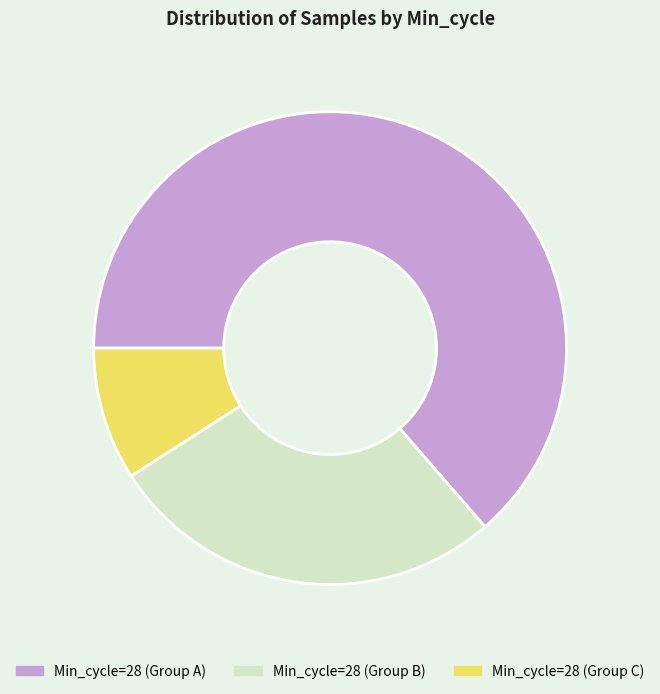

What is the smallest slice in the pie chart?

Min_cycle=28 (Group C)